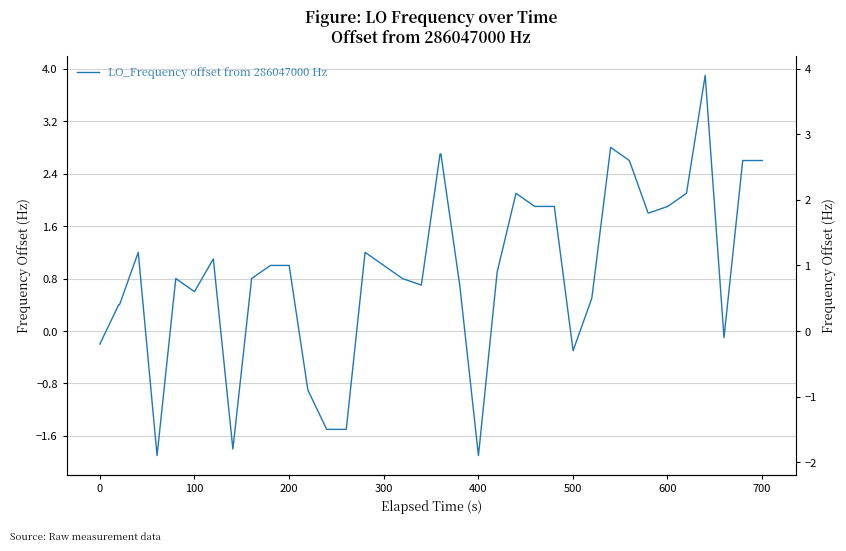

How many distinct data groups are displayed?

1